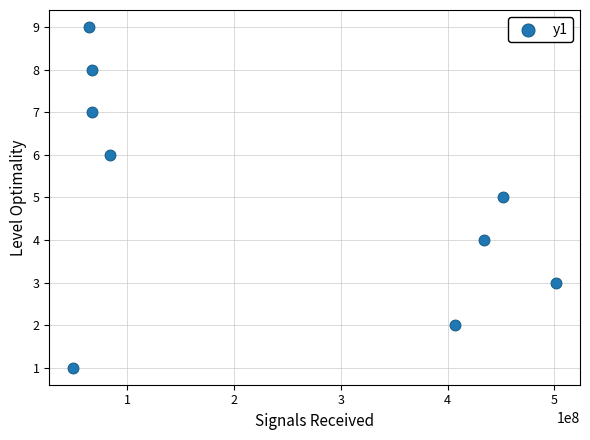

What is the range of X values (max minus min)?

452025057